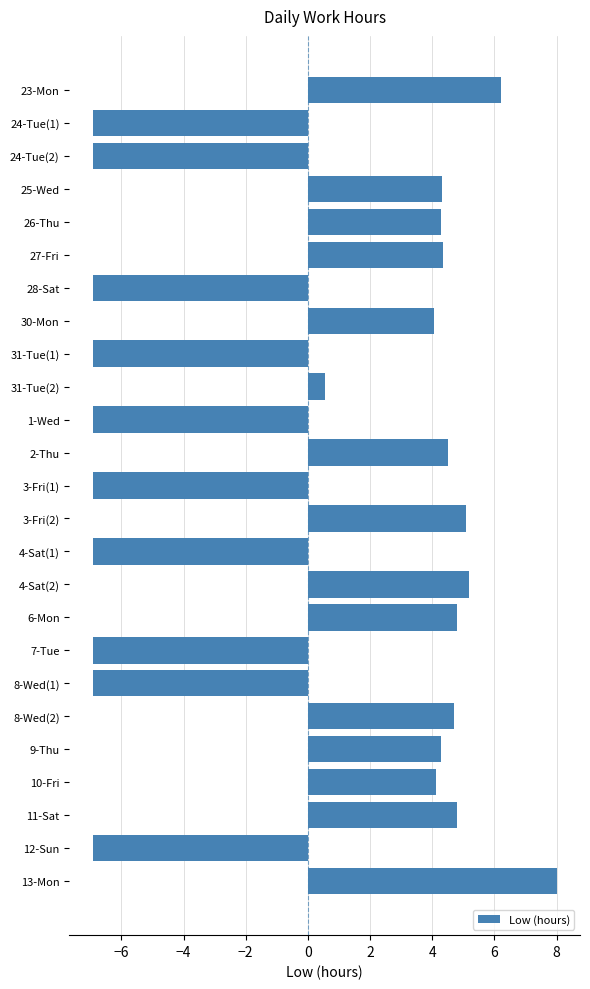

Count the number of data series in this chart.

1